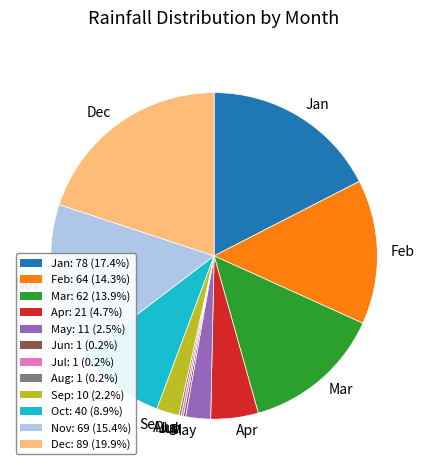

Between Nov and Dec, which is larger?

Dec